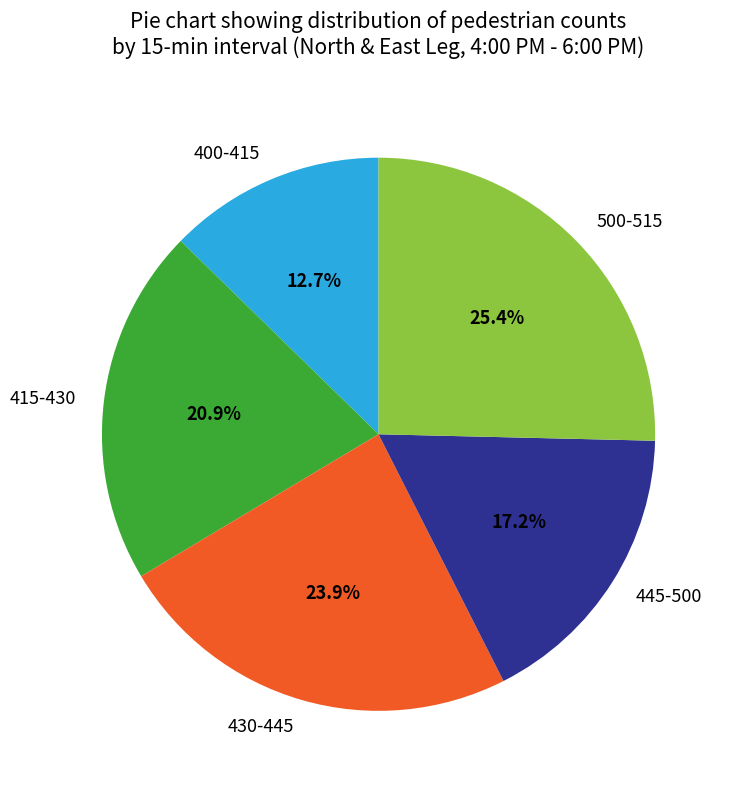

What is the total percentage of 400-415 and 445-500?

29.9%